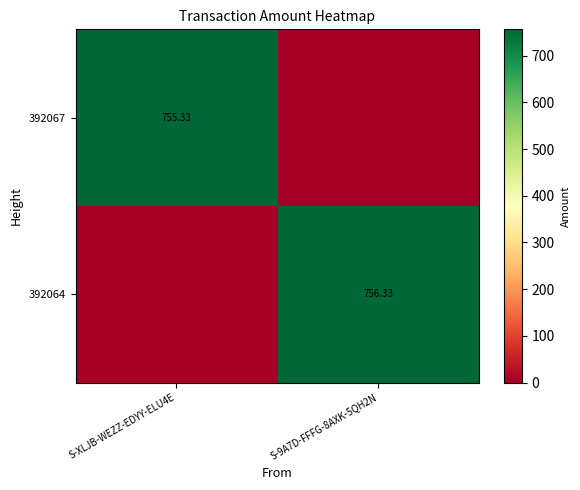

List the series in order of their overall mean, lowest first.

392067, 392064